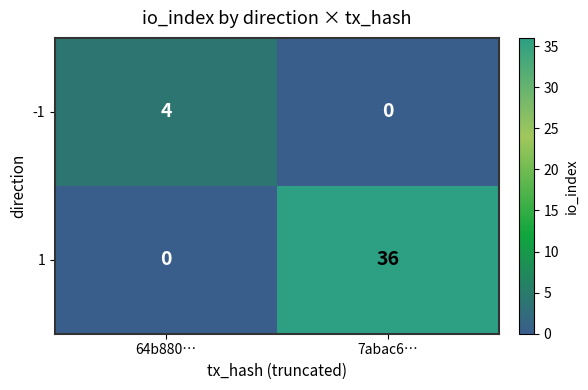

True or false: -1 has a value of 4 at 64b880….

True